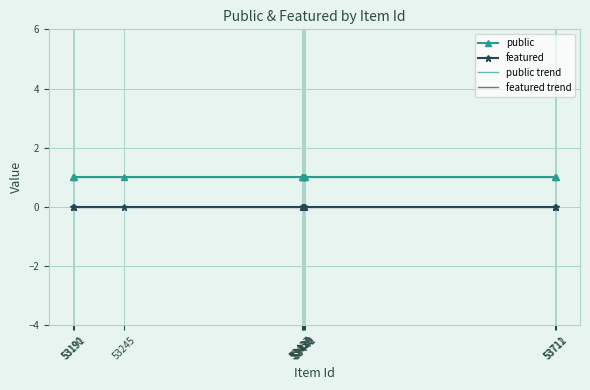

List the series in order of their peak value, highest first.

public, public trend, featured, featured trend